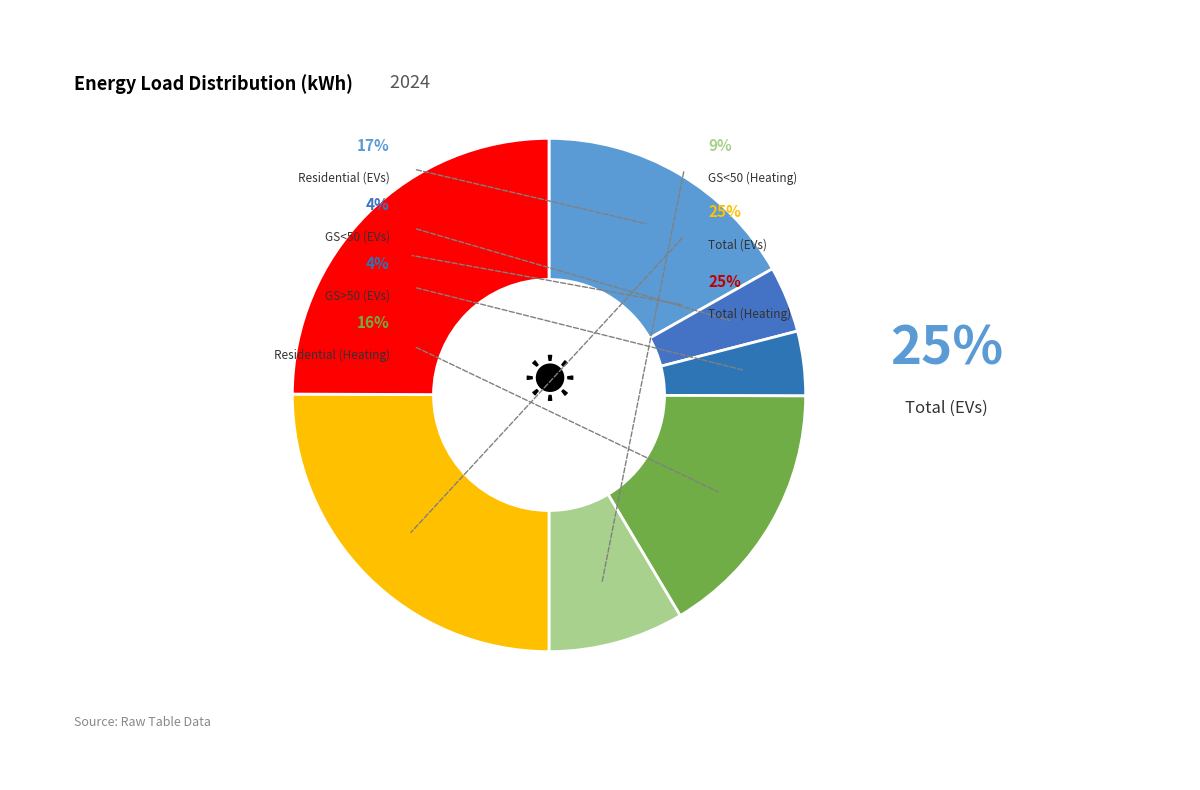

How many segments does this pie chart have?

7